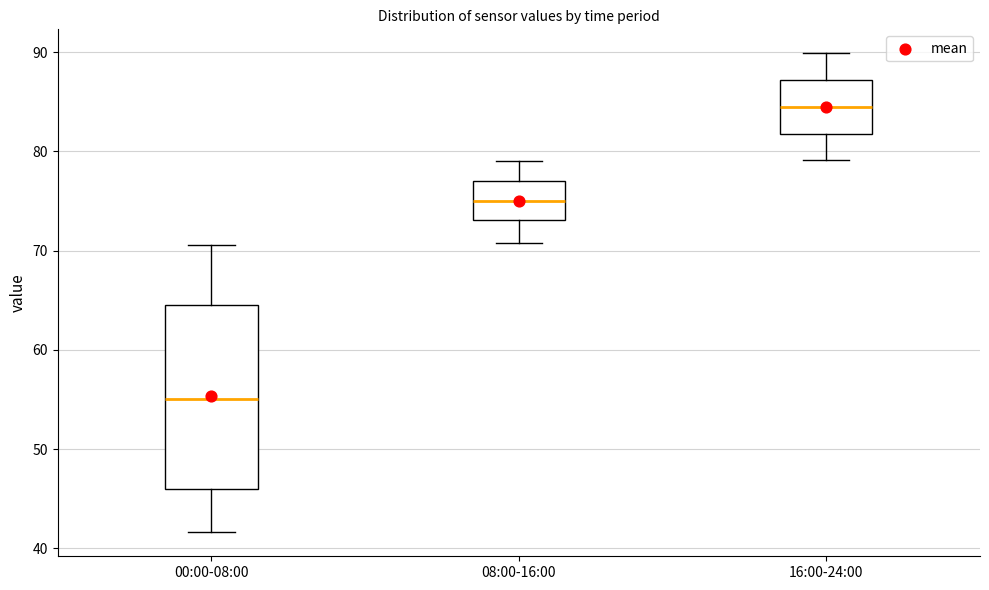

Comparing the boxes themselves (not the whiskers), which one is the tallest?

00:00-08:00